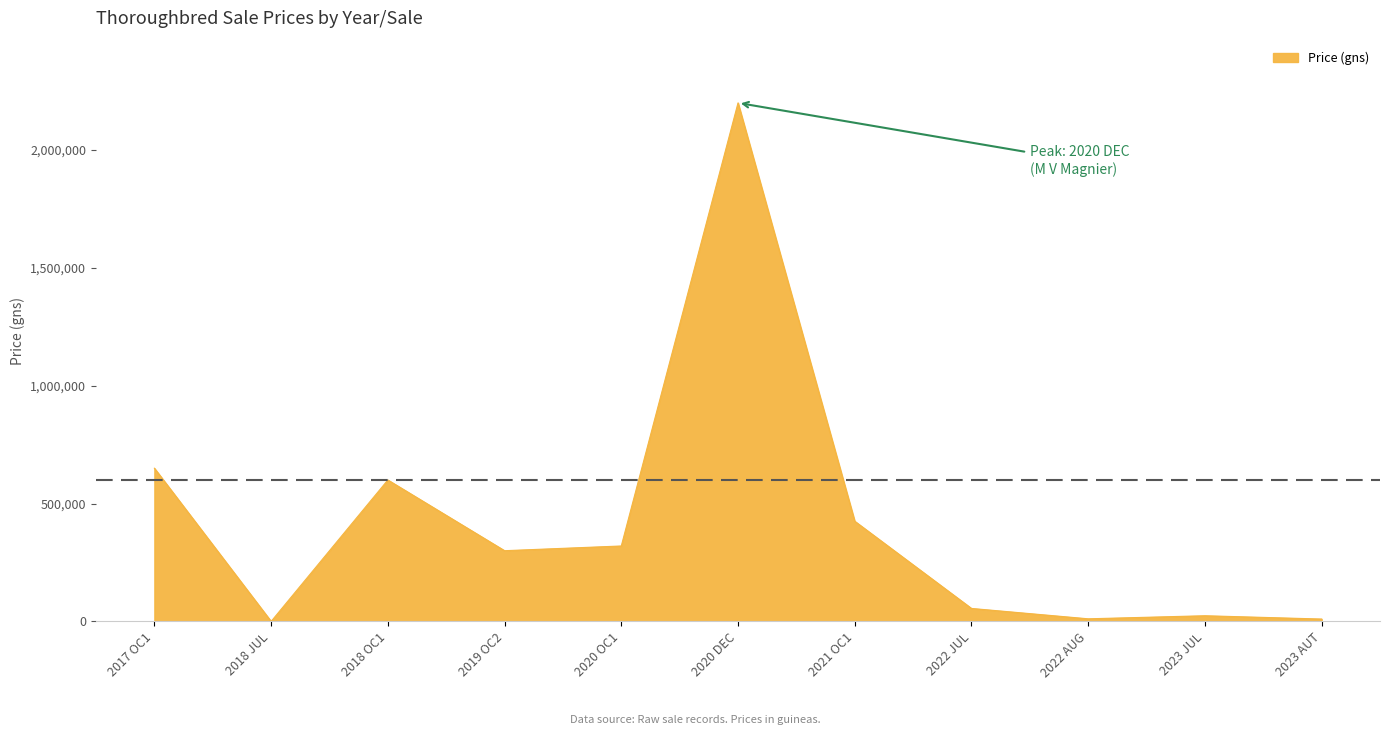

The chart shows a value of 425000 at 2021 OC1. True or false?

True